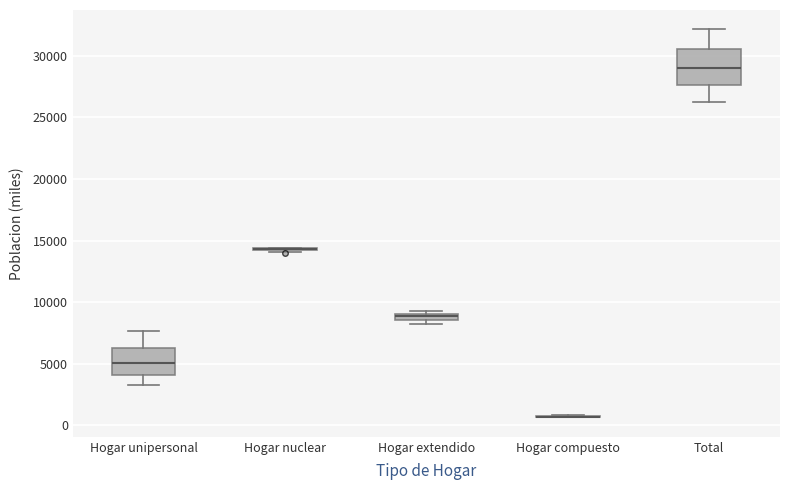

Where is the upper edge of the box for Hogar extendido on the y-axis? The values are not printed on the chart, so give them approximately, as read against the axis.

9000